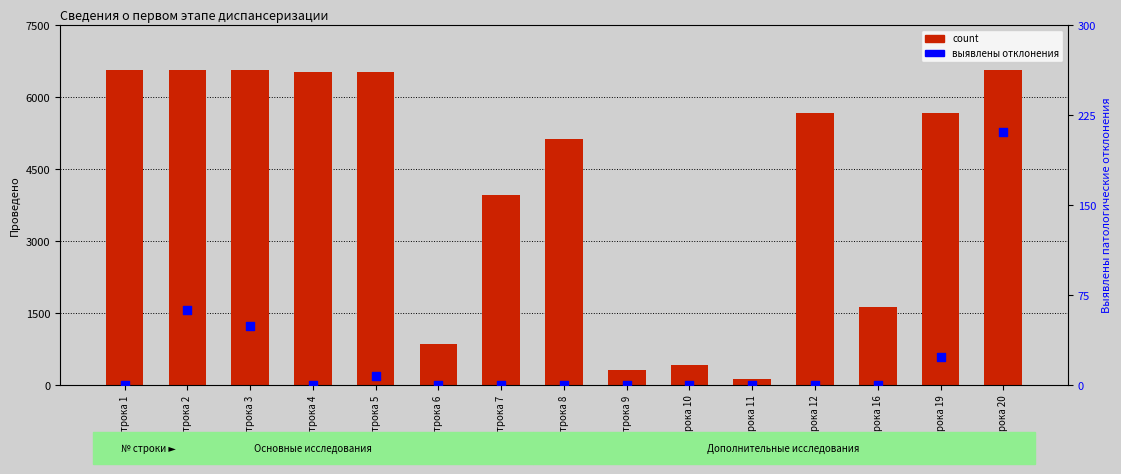

Which series has the largest total across all categories?

count